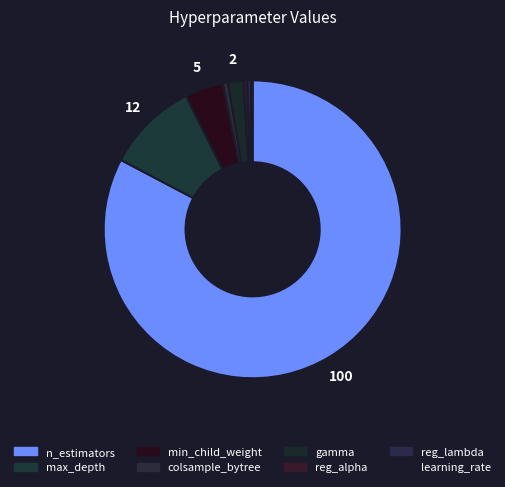

Which has a higher value, colsample_bytree or reg_alpha?

colsample_bytree